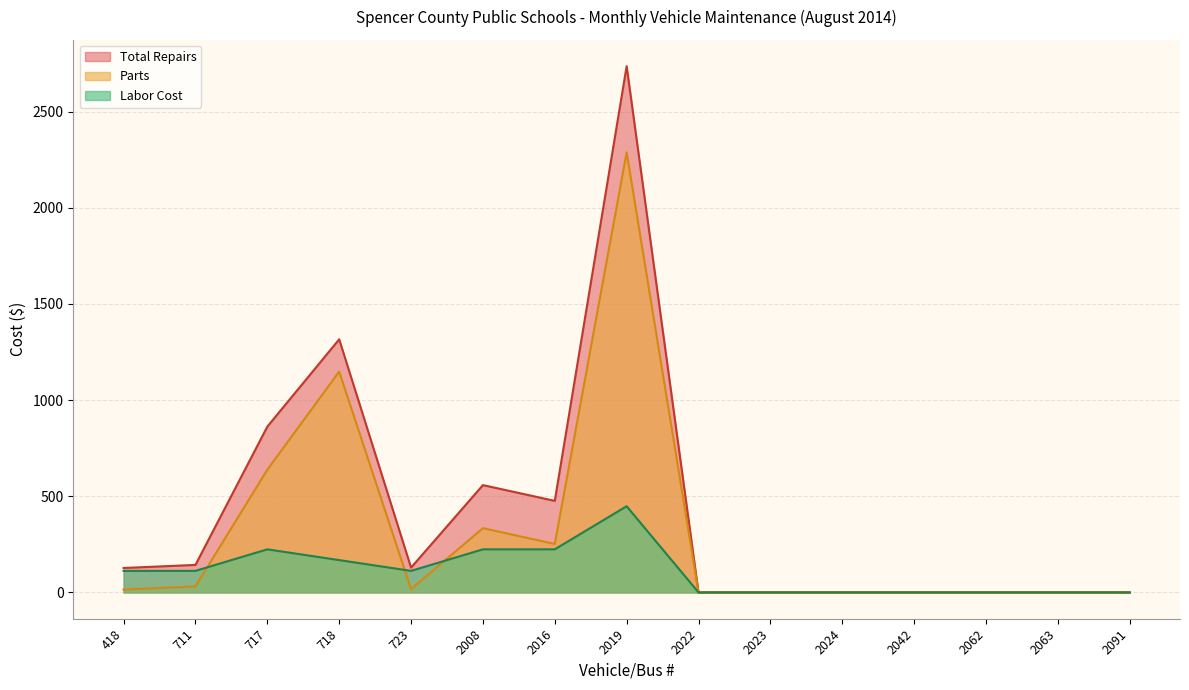

What is the maximum value shown in the chart?

2736